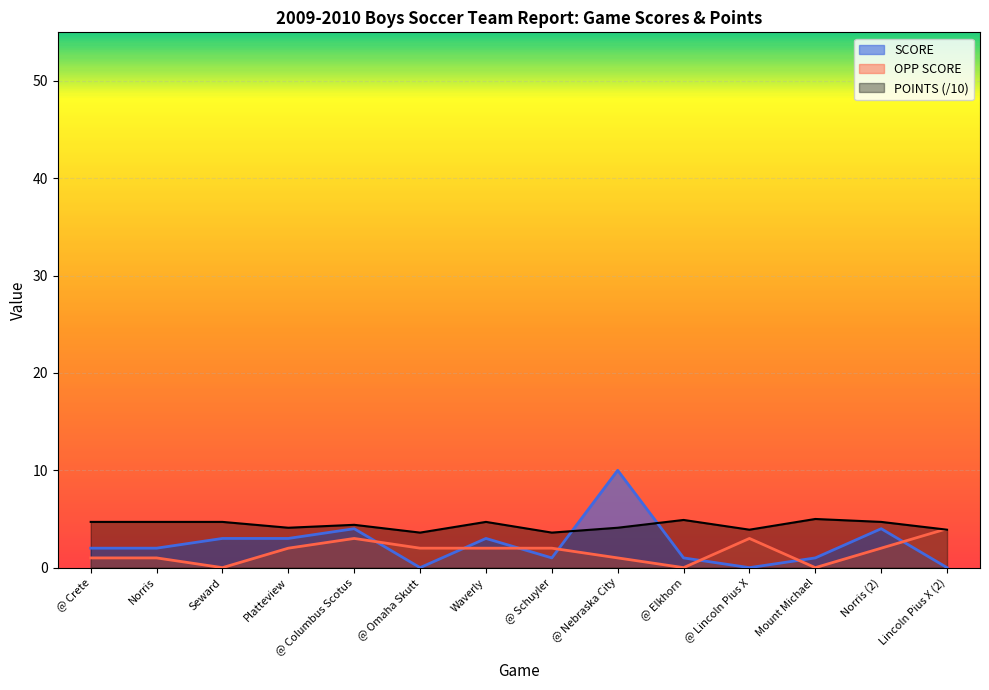

Which series has the widest spread of values?

SCORE